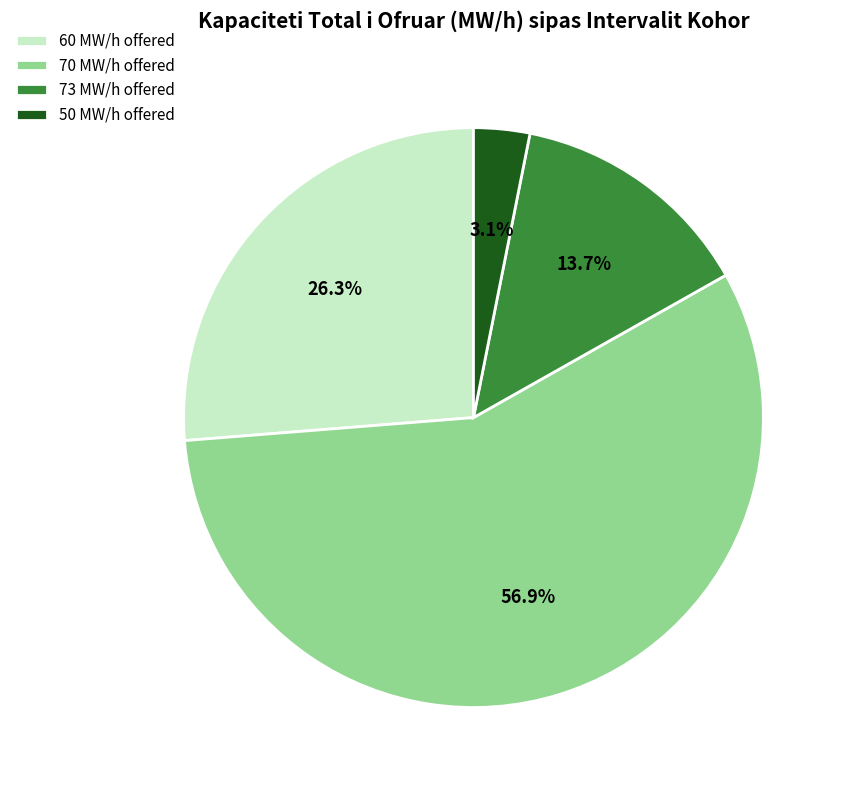

Rank the categories by value from lowest to highest.

50 MW/h offered, 73 MW/h offered, 60 MW/h offered, 70 MW/h offered